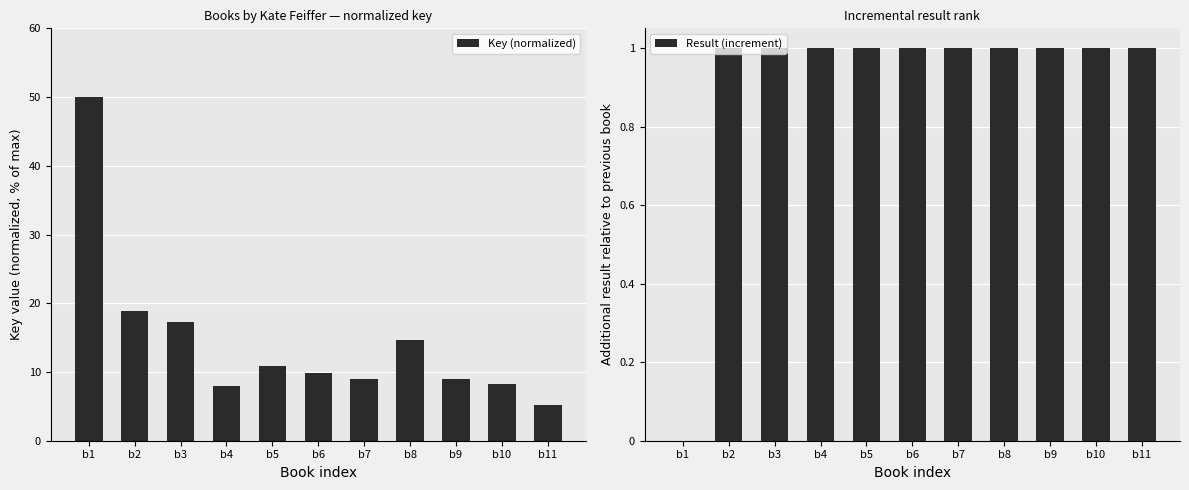

What is the average value of the Key (normalized) series?

14.6